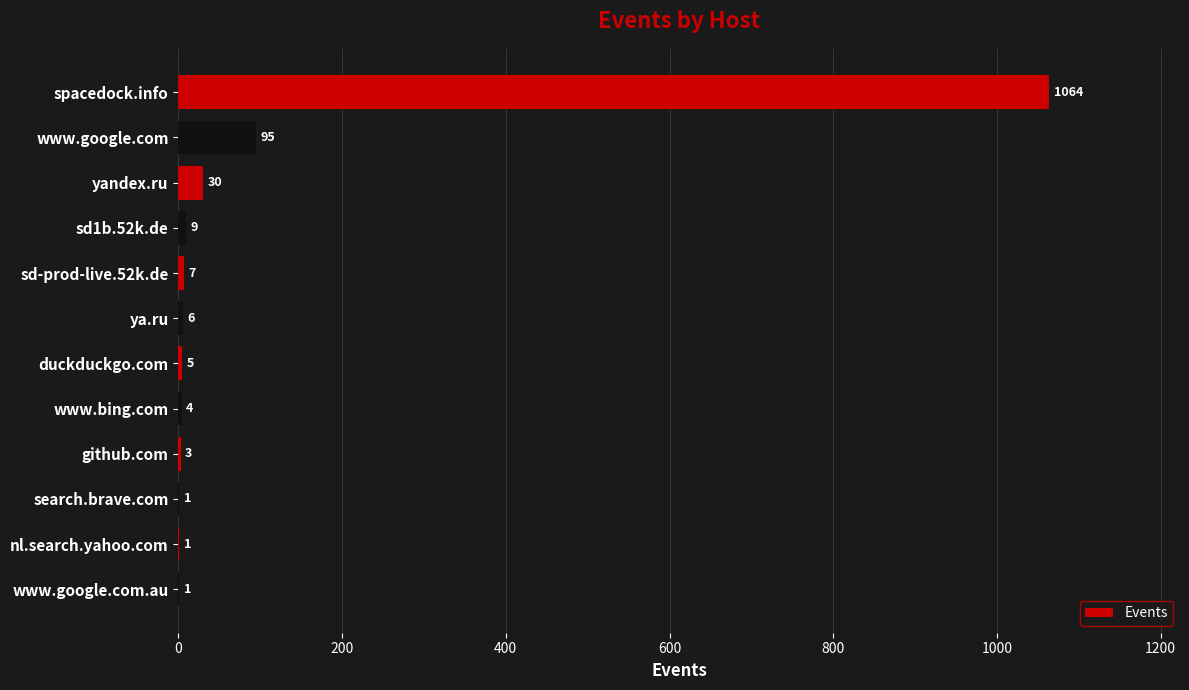

Is it true that the value at search.brave.com is 1?

True